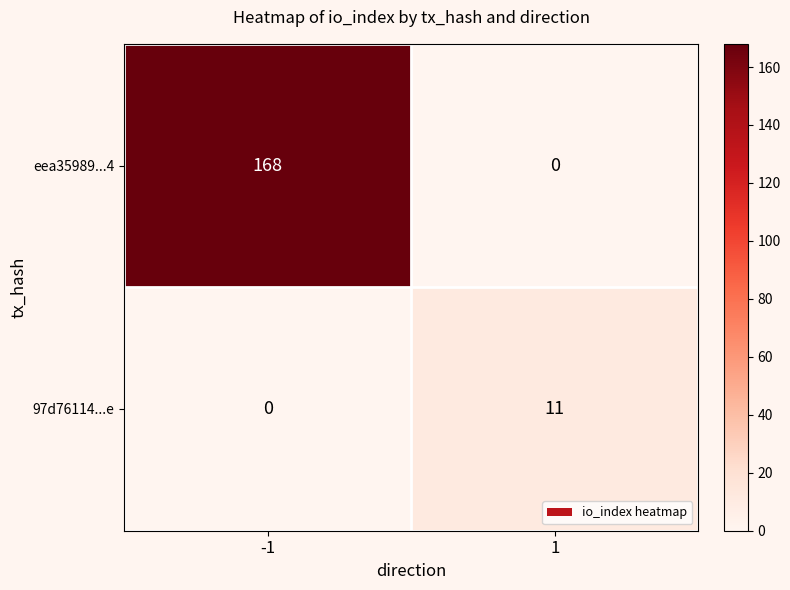

What is the maximum value shown in the chart?

168